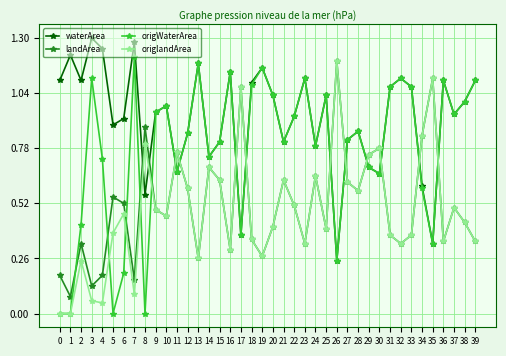

Which series has the largest range (max minus min)?

origWaterArea